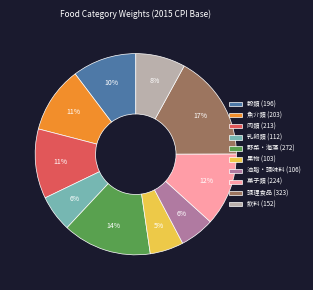

Is the sum of 果物 (103) and 野菜・海藻 (272) greater than half?

No